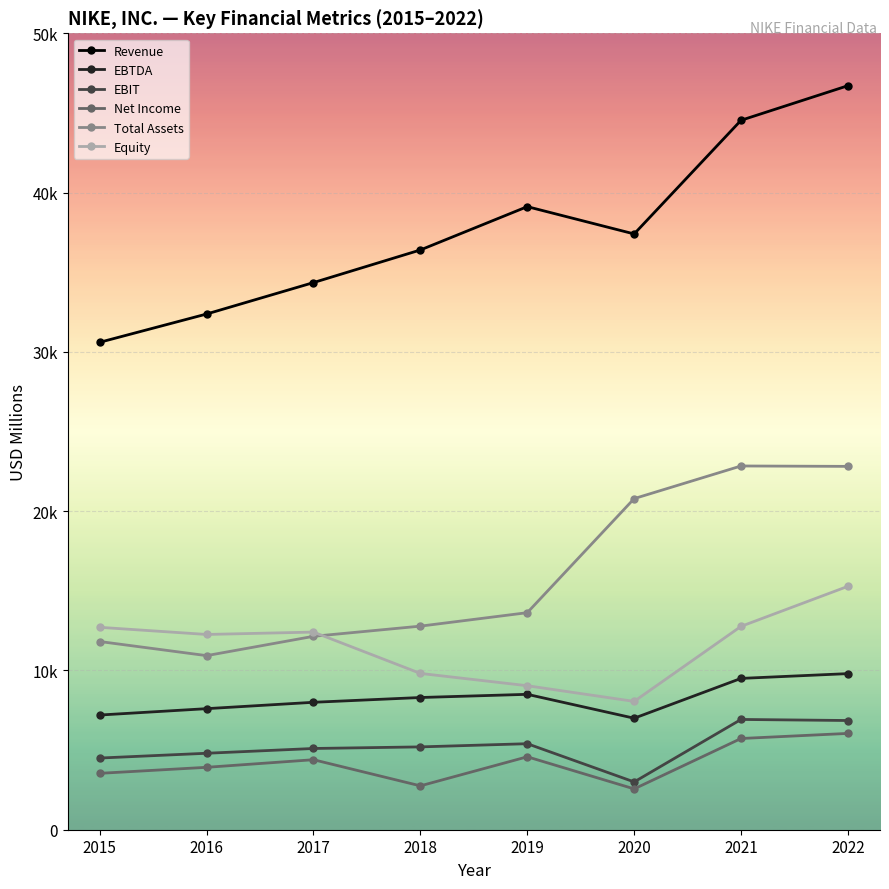

True or false: Total Assets has more than 2 interior local peaks.

False